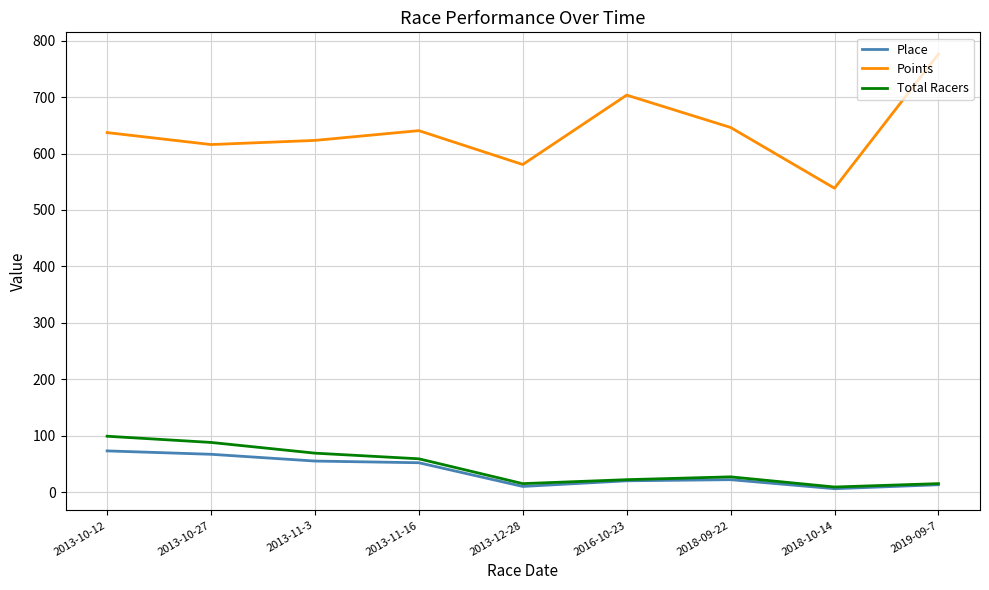

What value does the Place series have at 2013-10-27?

67.0